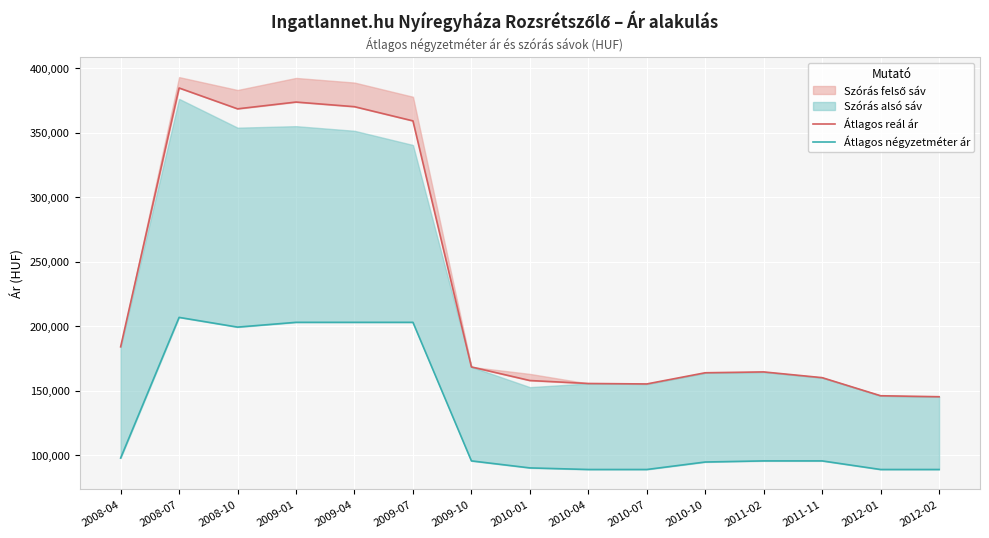

How many data points does each series have?

15